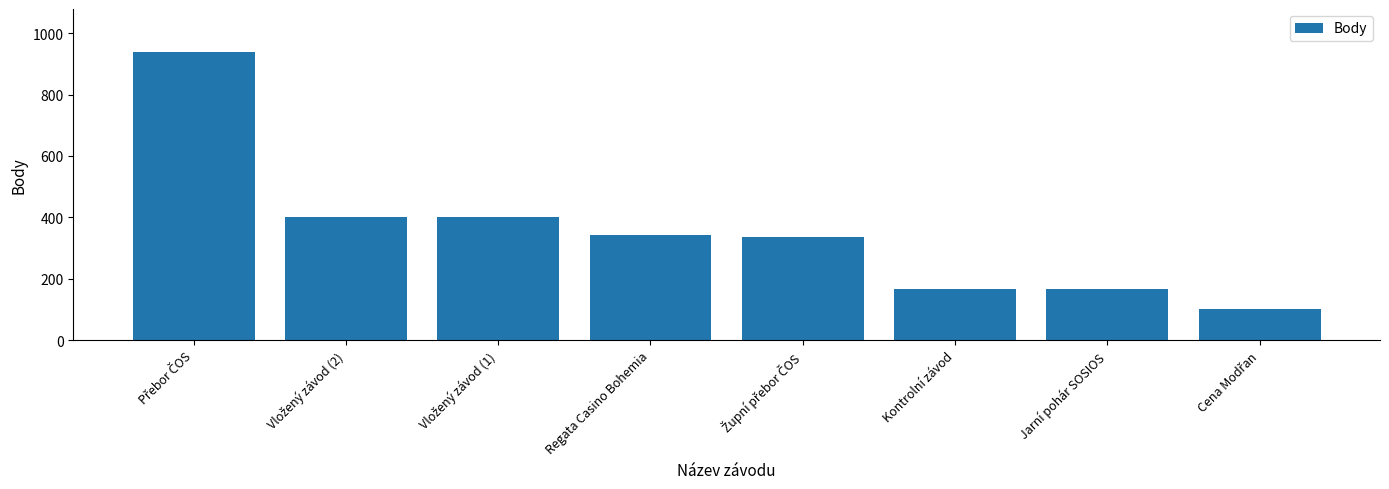

How many values are below 344?

4